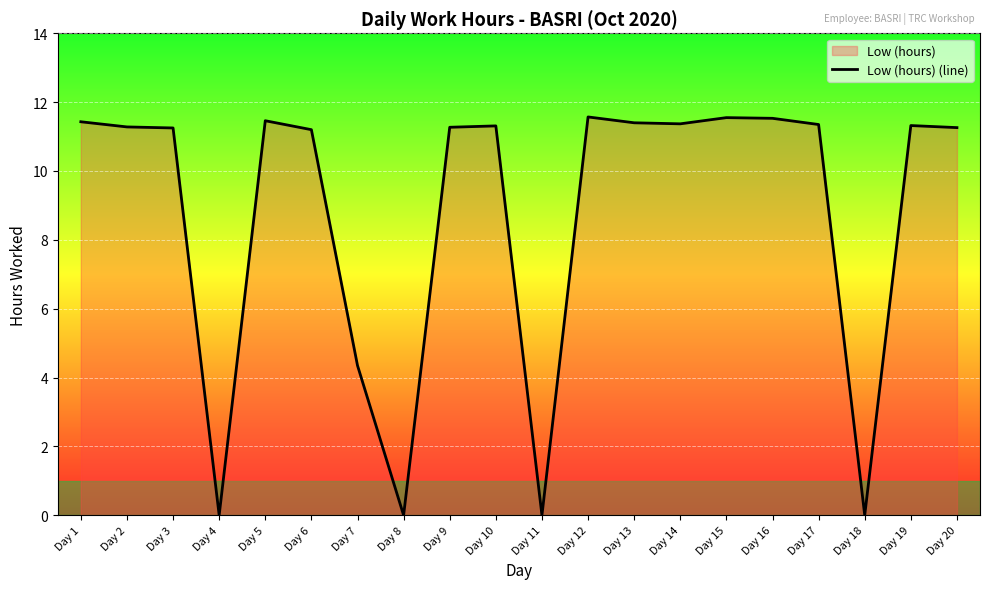

Reading right to left, what are all the values shown in this chart?

11.3	11.3	0.0	11.3	11.5	11.6	11.4	11.4	11.6	0.0	11.3	11.3	0.0	4.3	11.2	11.5	0.0	11.2	11.3	11.4